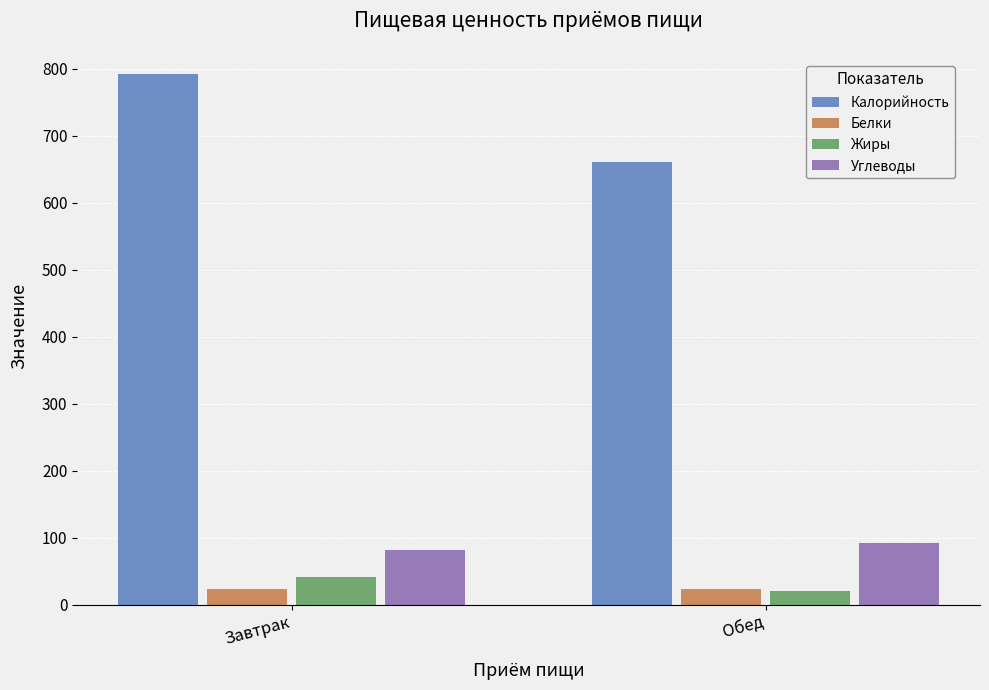

Does the chart contain stacked bars?

No